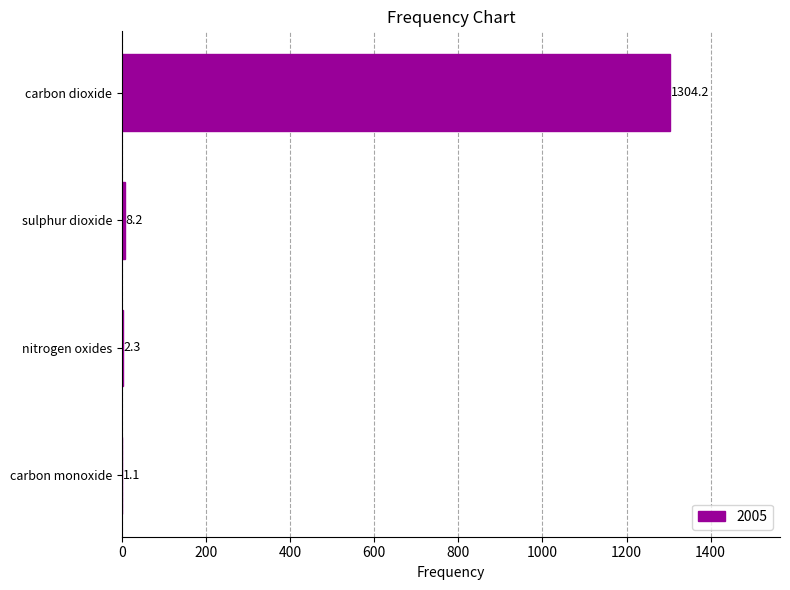

The value at nitrogen oxides is 2.3. True or false?

True